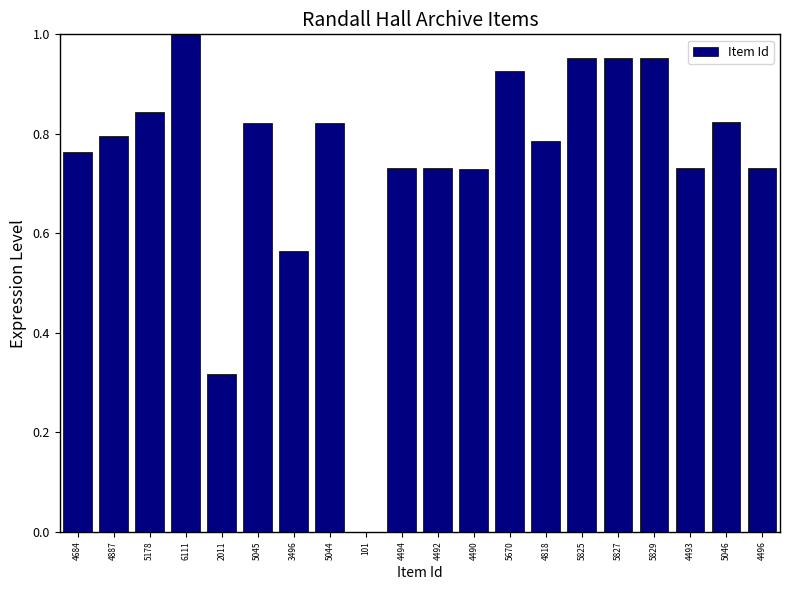

What is the sum of the values at 5044 and 4494?

1.6